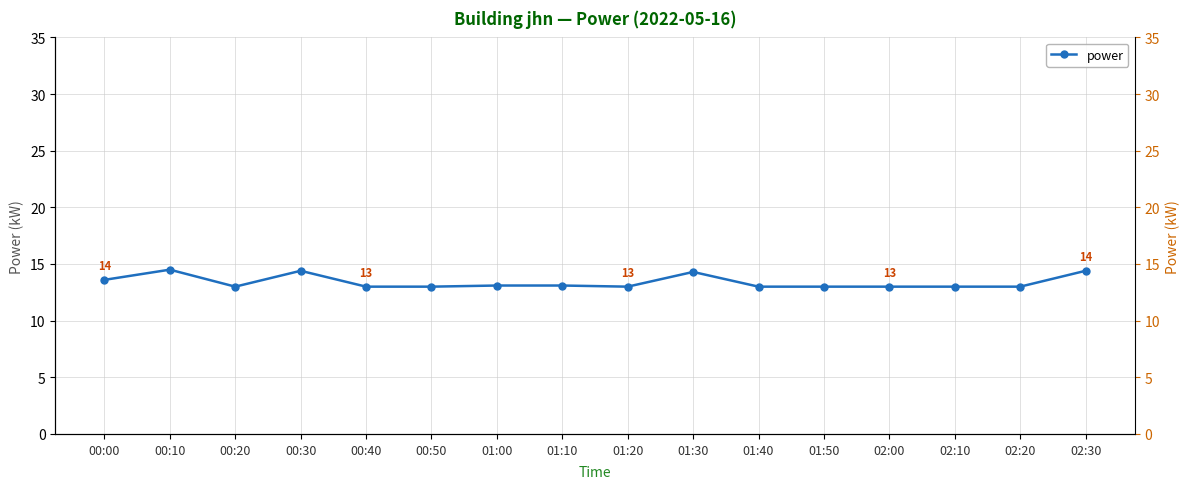

How many lines are shown in the chart?

1